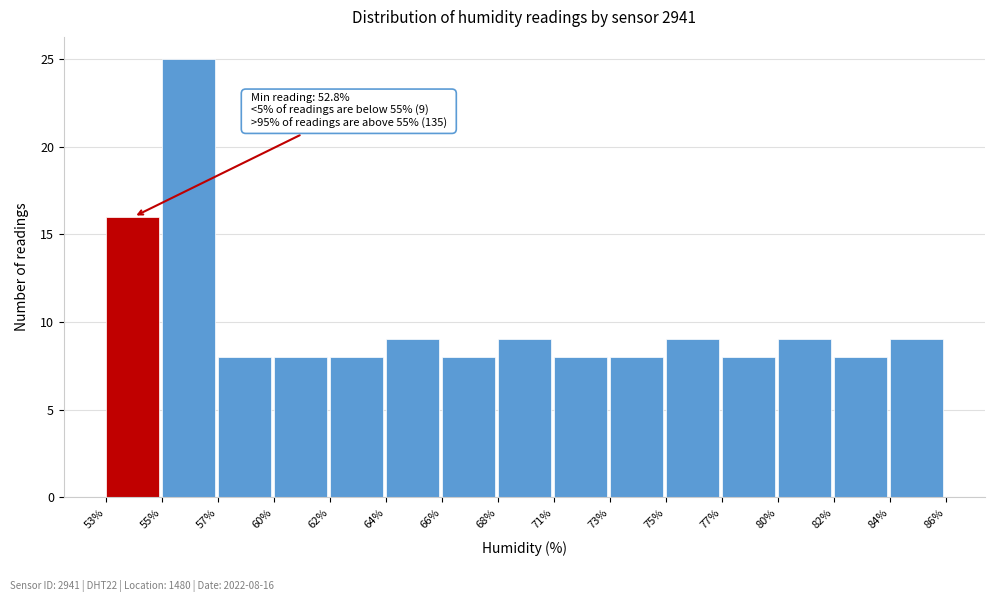

Reading left to right, what are all the values shown in this chart?

16	25	8	8	8	9	8	9	8	8	9	8	9	8	9